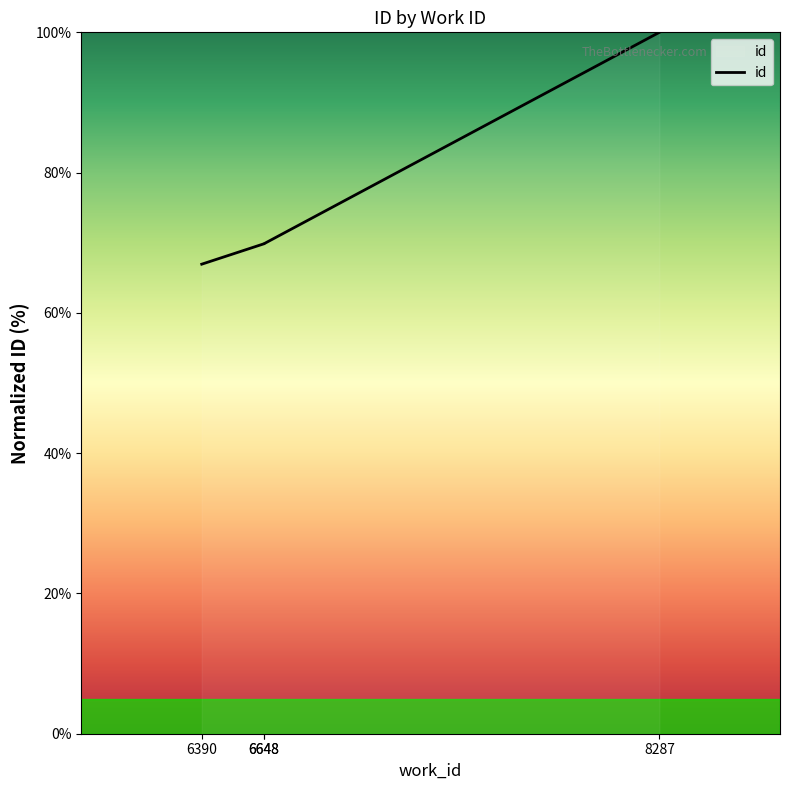

At which label does the data first exceed 69?

6648